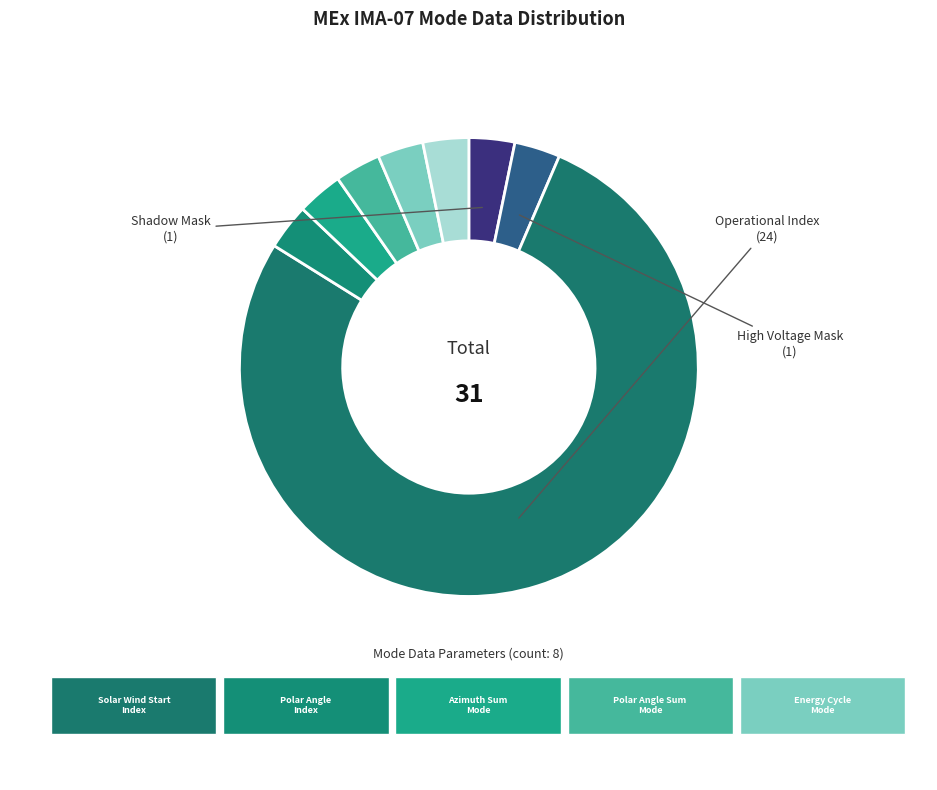

What percentage is the Solar Wind Start Index slice, to the nearest percent?

3%